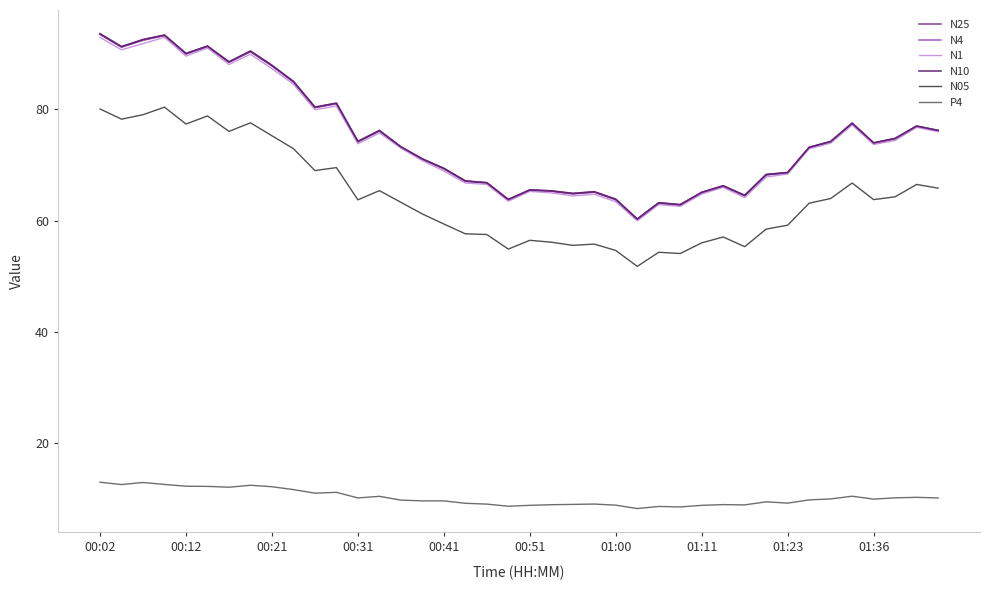

Which series has the largest range (max minus min)?

N10